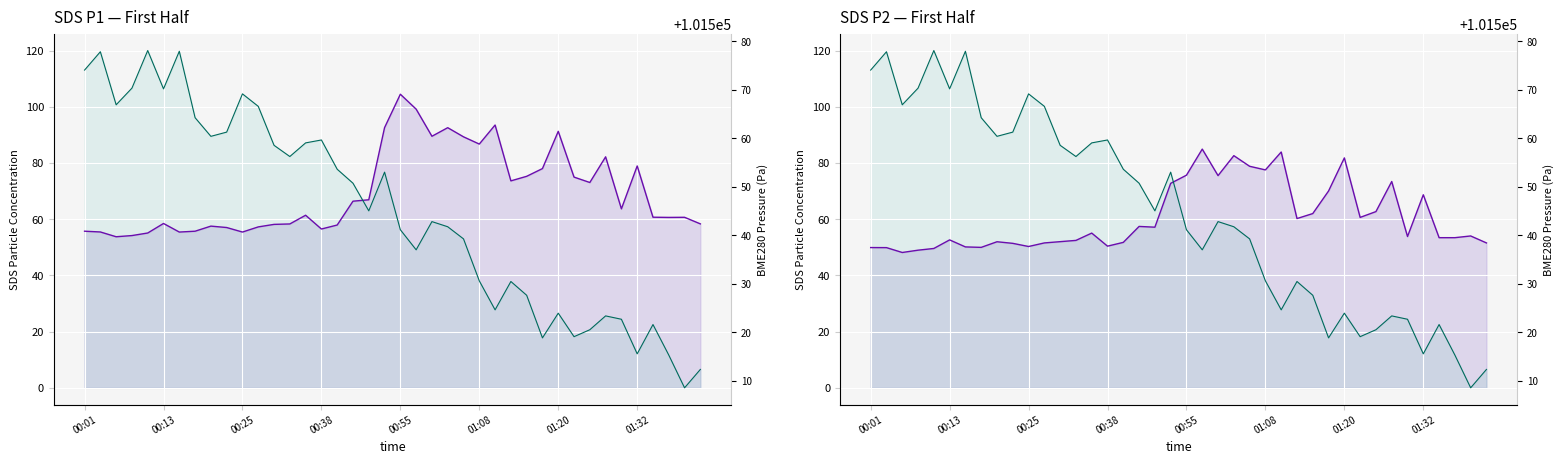

List the series in order of their overall mean, highest first.

SDS_P1 line, BME280_pressure line, SDS_P2 line